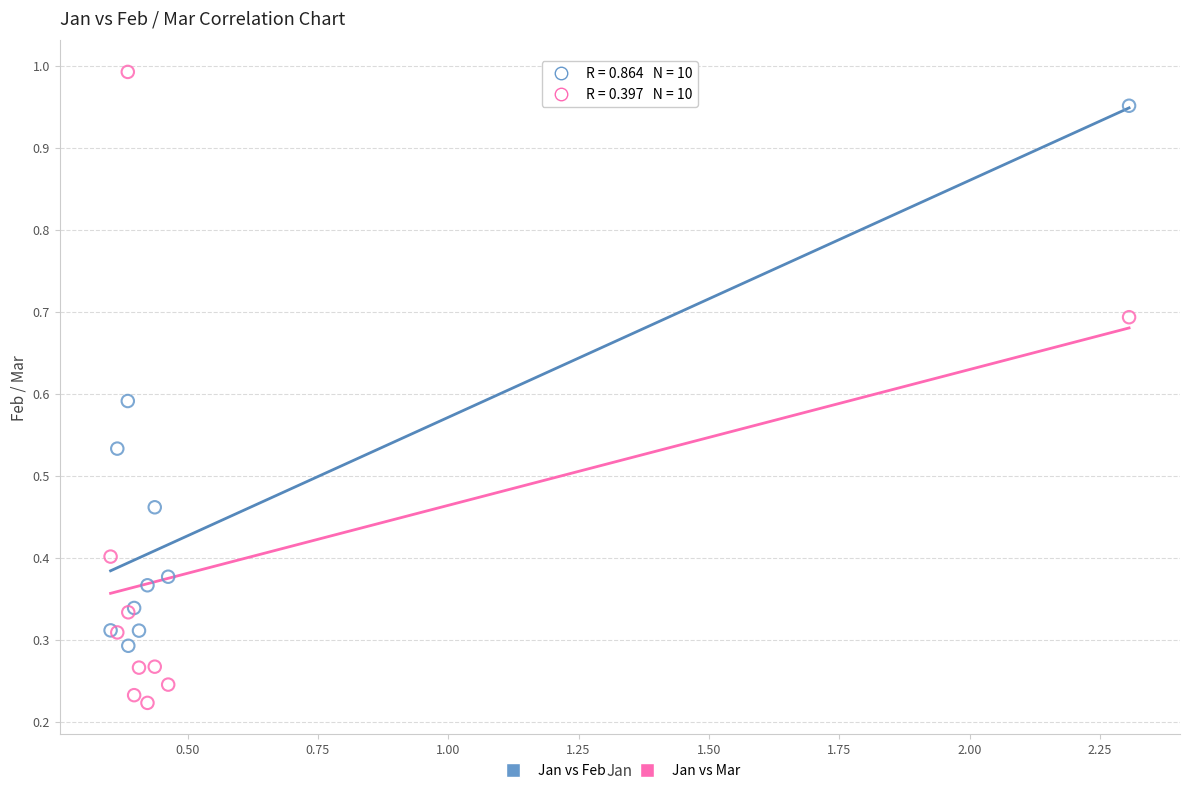

What are all the series names shown in the legend?

Jan vs Feb, Jan vs Mar